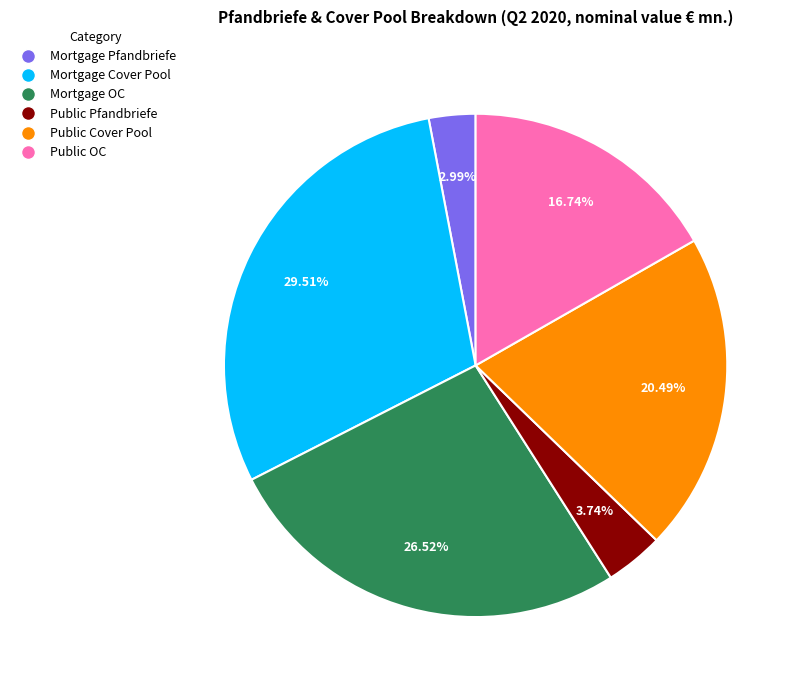

Does Mortgage Cover Pool represent more than half of the total?

No